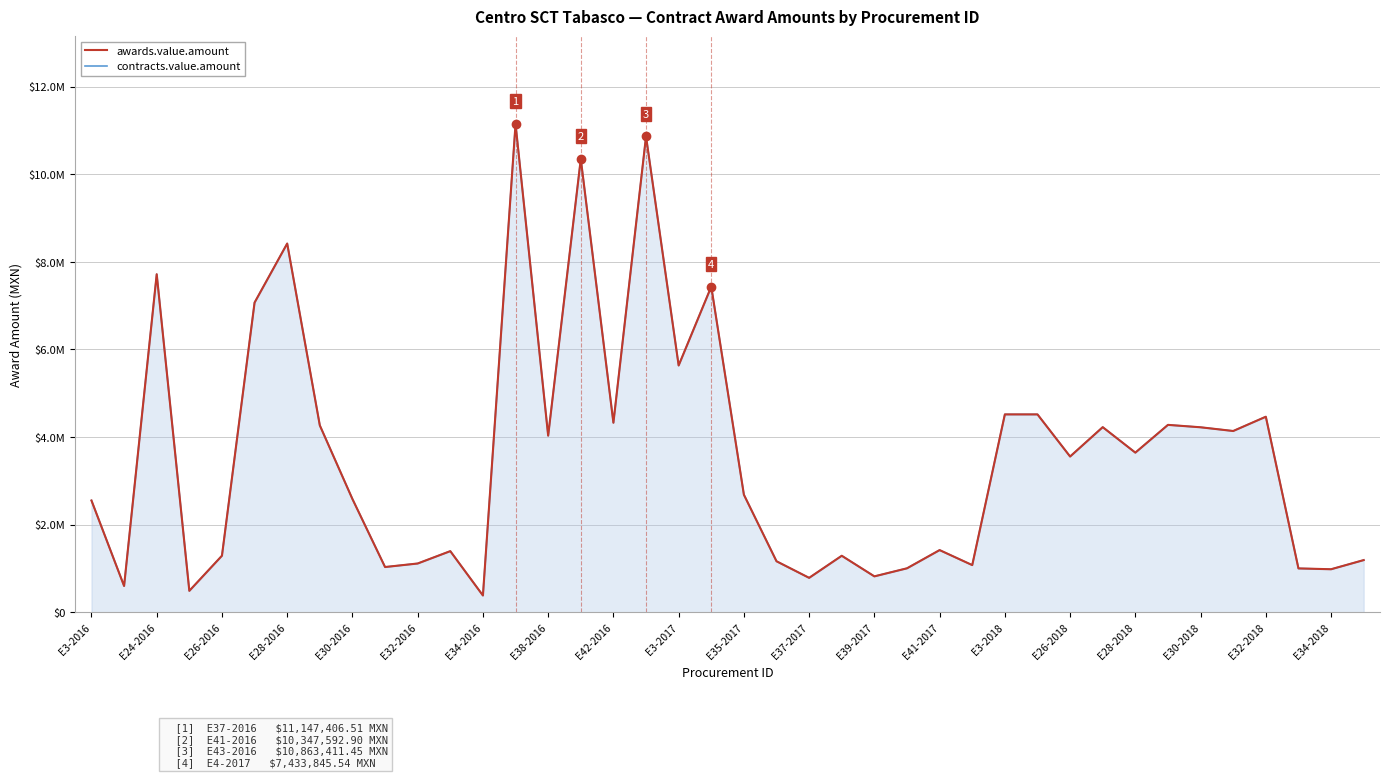

What are all the series names shown in the legend?

awards.value.amount, contracts.value.amount